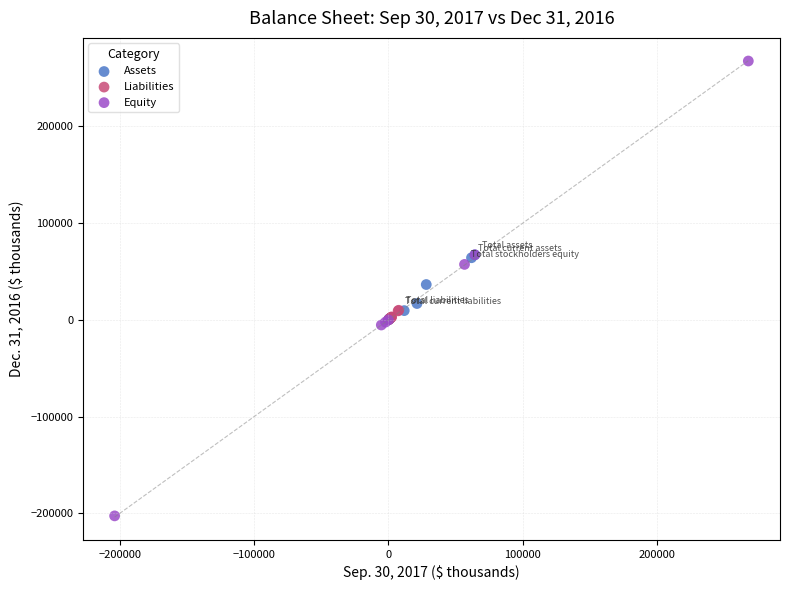

Which series has the widest spread of Y values?

Equity